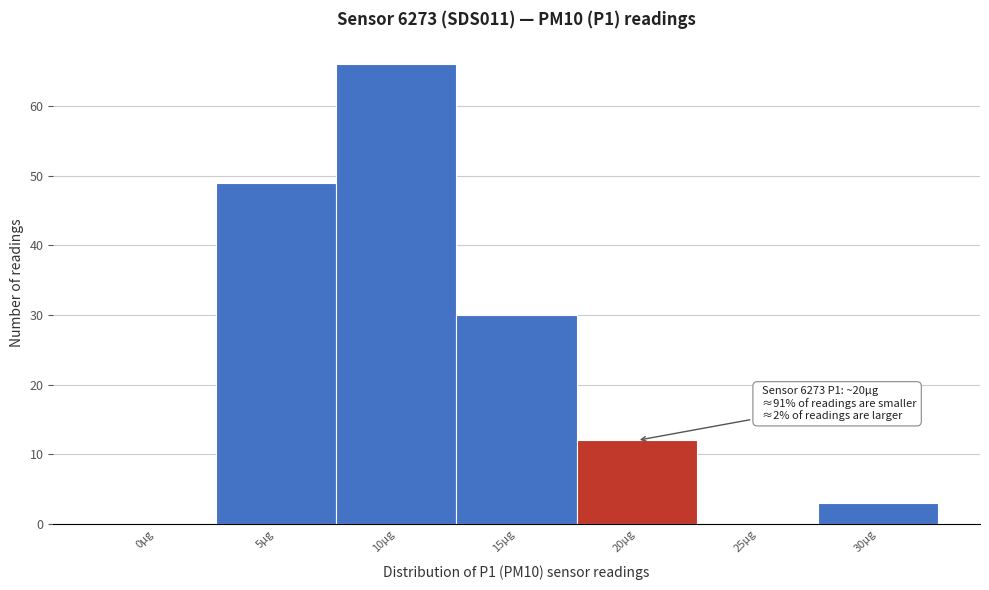

Reading left to right, list all the values displayed in this chart.

0µg=0	5µg=49	10µg=66	15µg=30	20µg=12	25µg=0	30µg=3